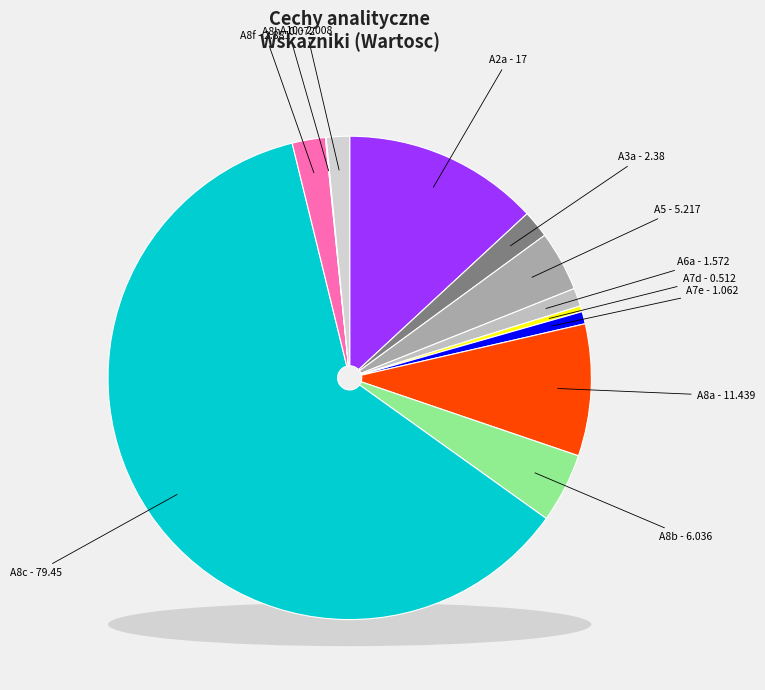

What is the total percentage of A8h and A8c?

61.3%